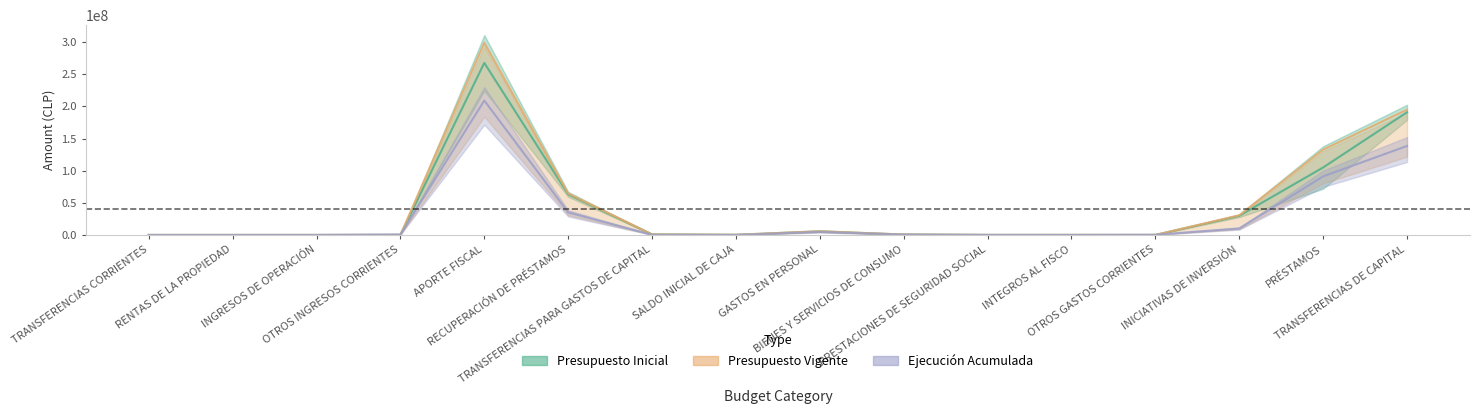

Where do Ejecución Acumulada and Presupuesto Inicial first cross each other?

RENTAS DE LA PROPIEDAD and INGRESOS DE OPERACIÓN